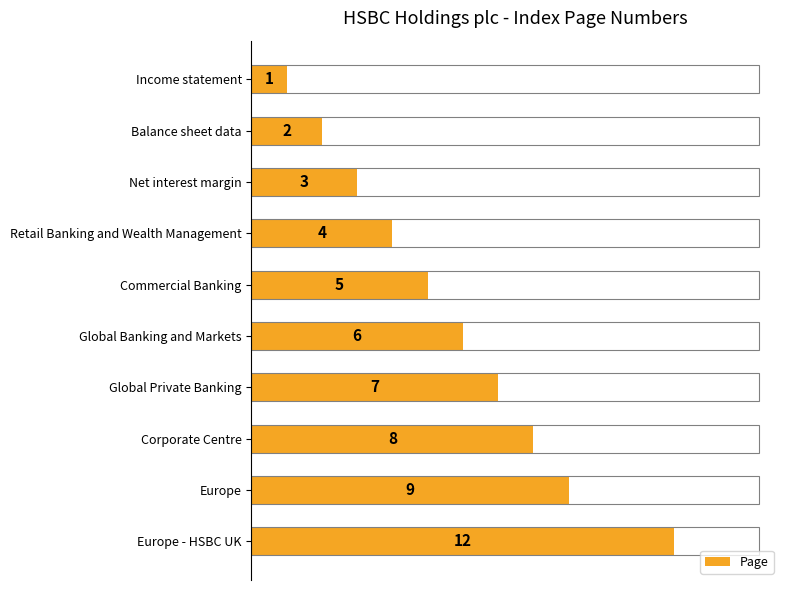

How many distinct data groups are displayed?

1